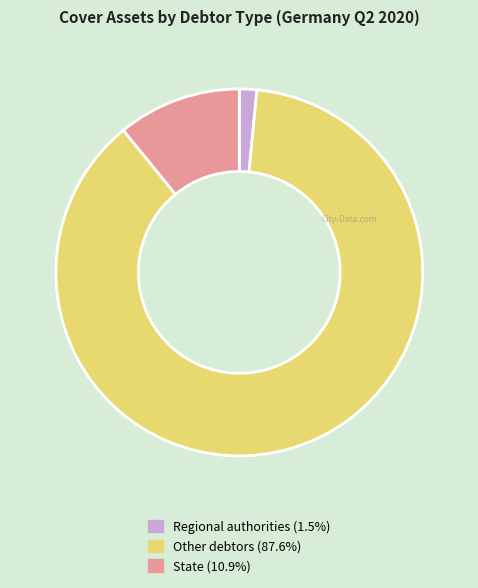

What is the smallest slice in the pie chart?

Regional authorities